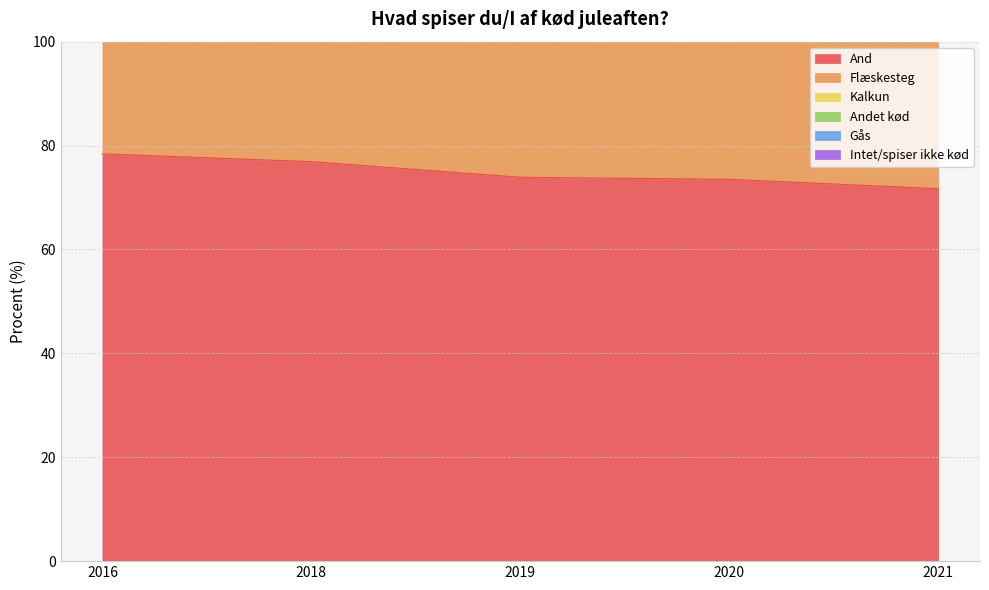

How many data points in And are less than 73?

1